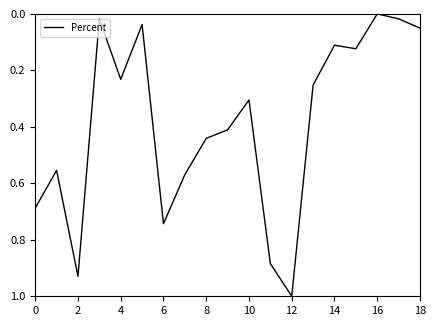

What is the greatest value displayed?

1.0